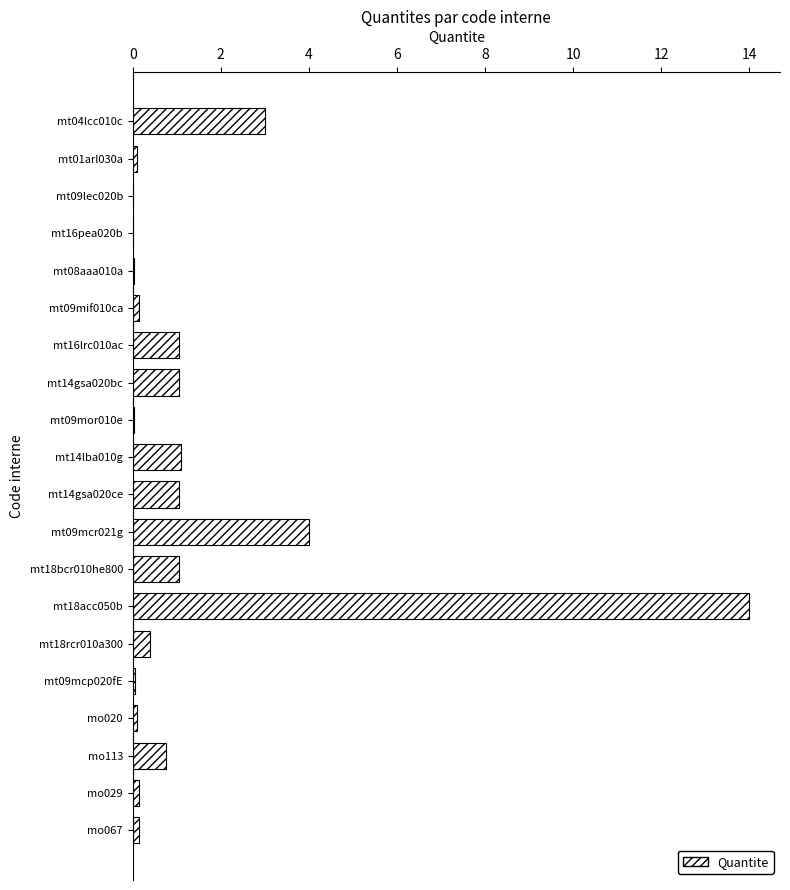

What is the sum of all values?

28.2